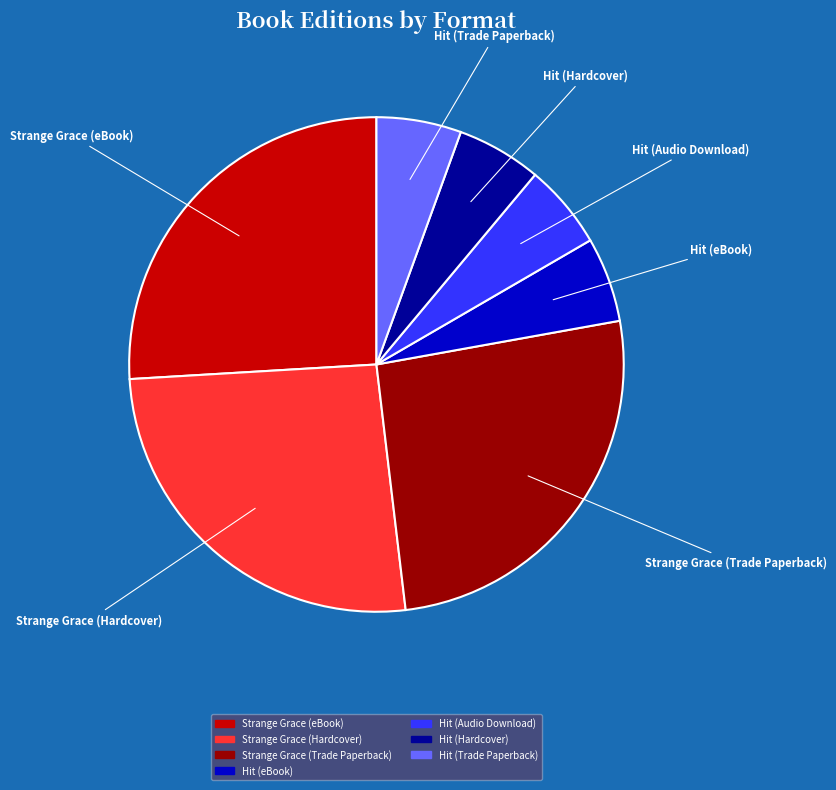

Is it true that Strange Grace (Hardcover) is 33% of the pie?

False